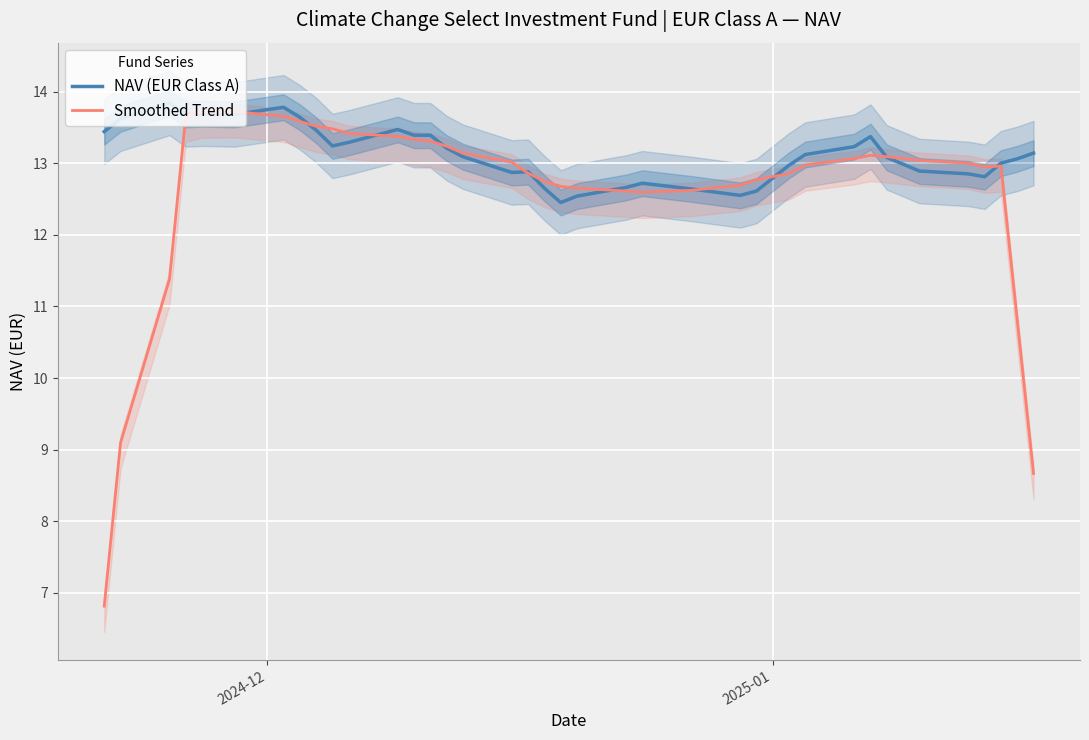

What is the maximum value for NAV (EUR Class A)?

13.8